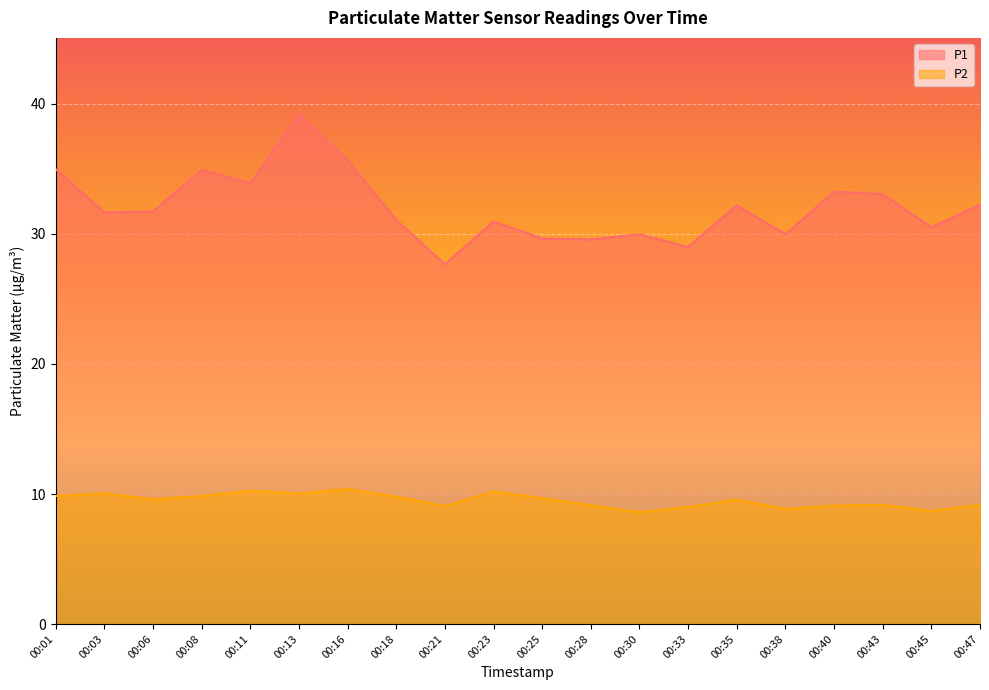

In P1, how many points are lower than both neighbors (excluding endpoints)?

7